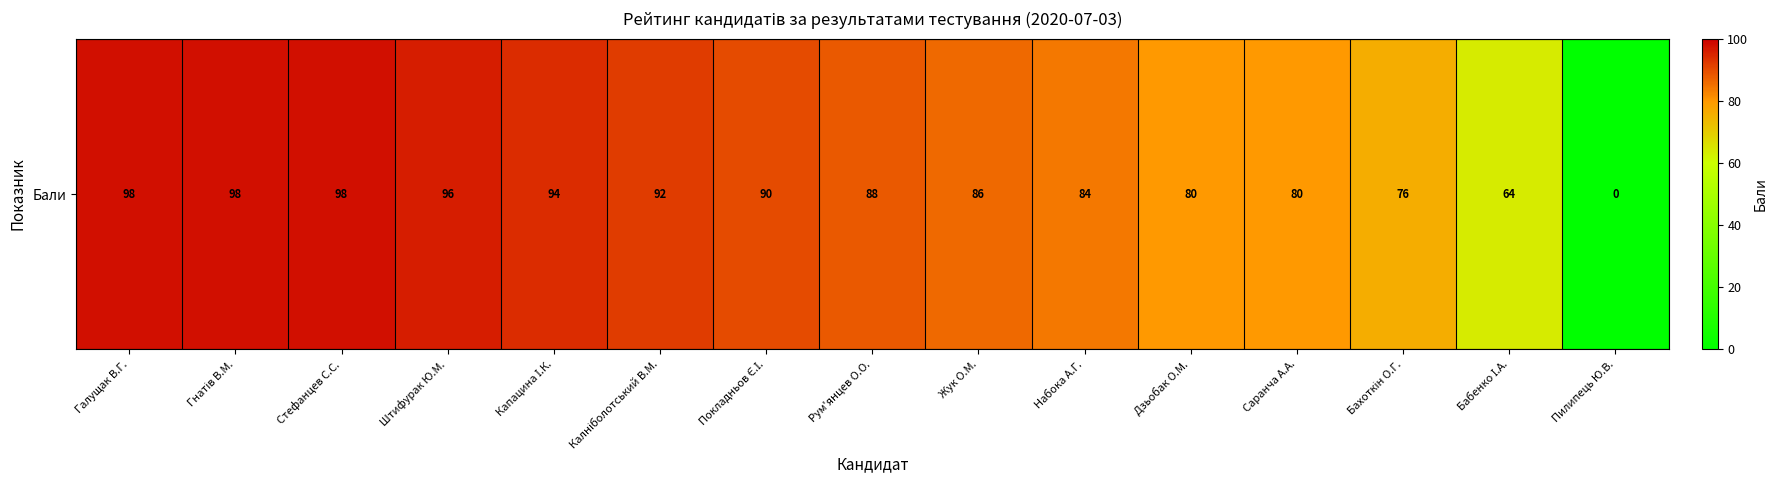

How many positive values are there?

14